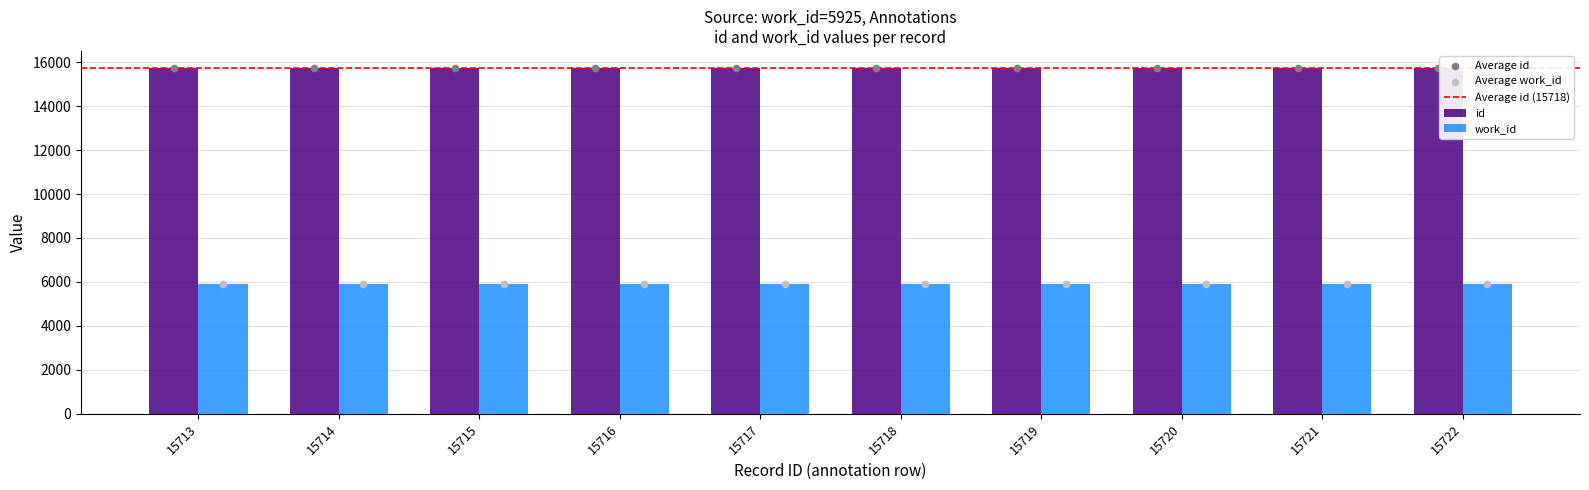

The work_id series shows 5925 at 15714. True or false?

True